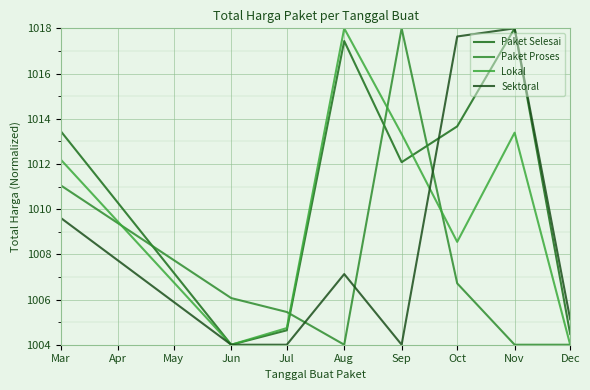

Which series has the widest spread of values?

Paket Selesai